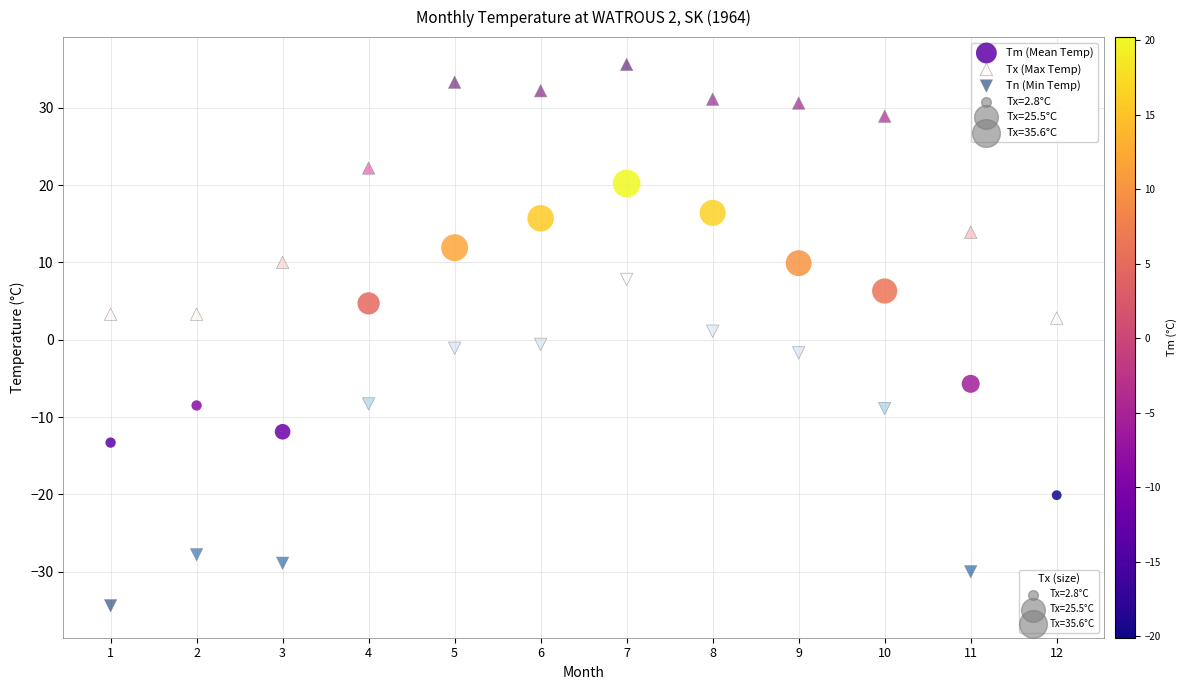

Which series has the largest Y range (max minus min)?

Tn (Min Temp)